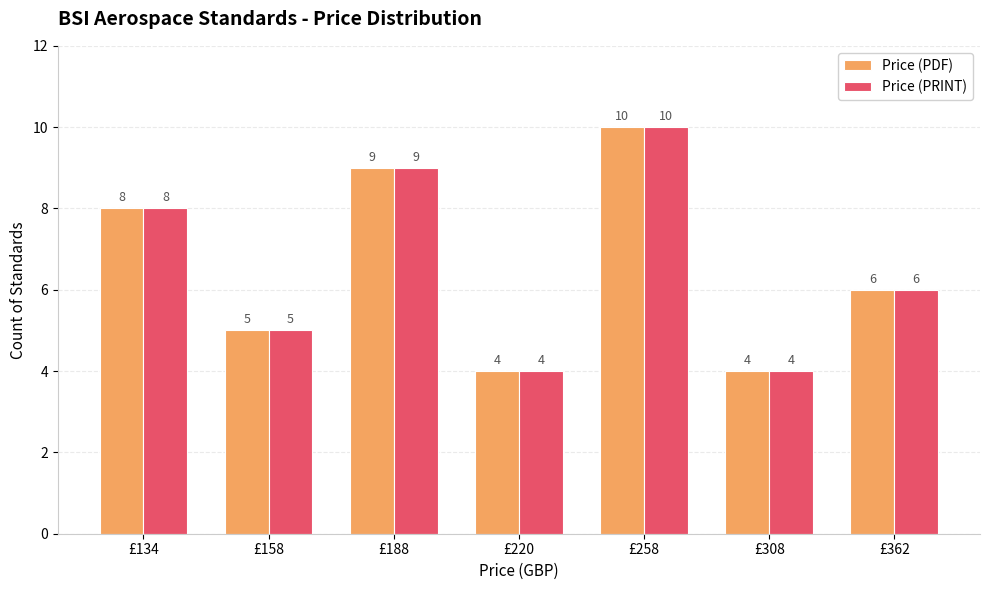

What is the maximum value shown in the chart?

10